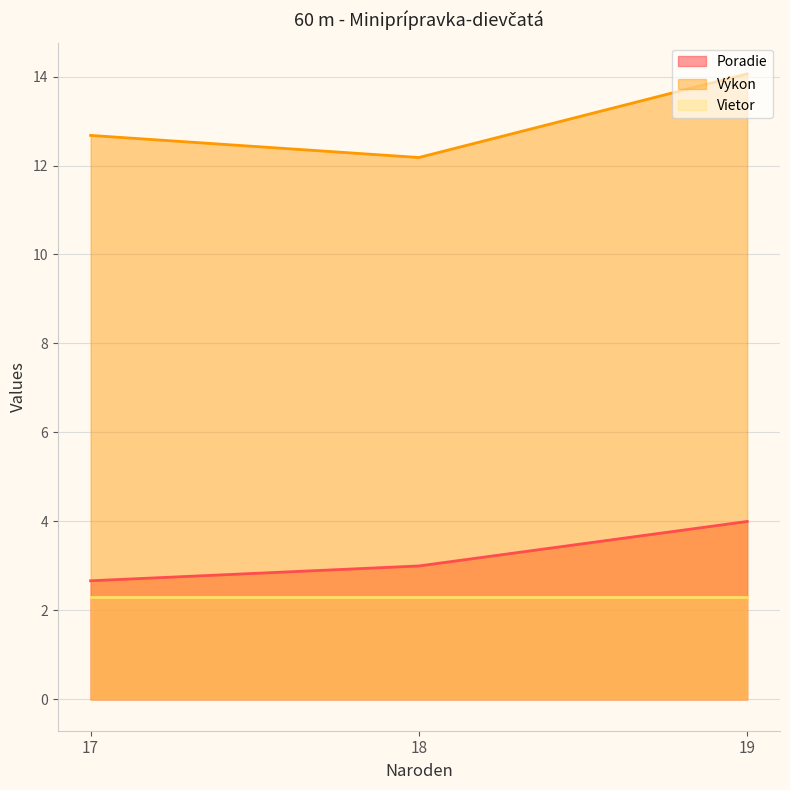

What value does the Výkon series have at 18?

12.2